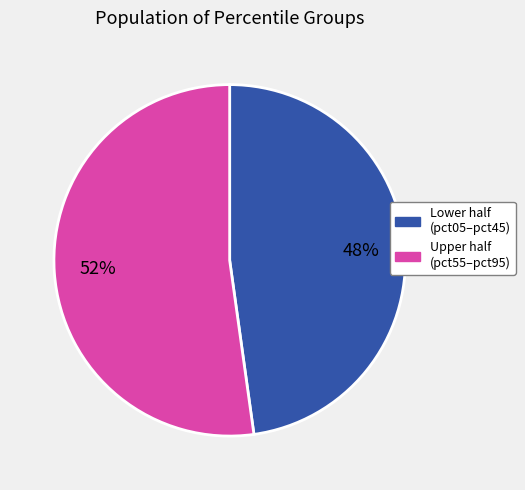

To the nearest percent, what is the average slice percentage?

50%